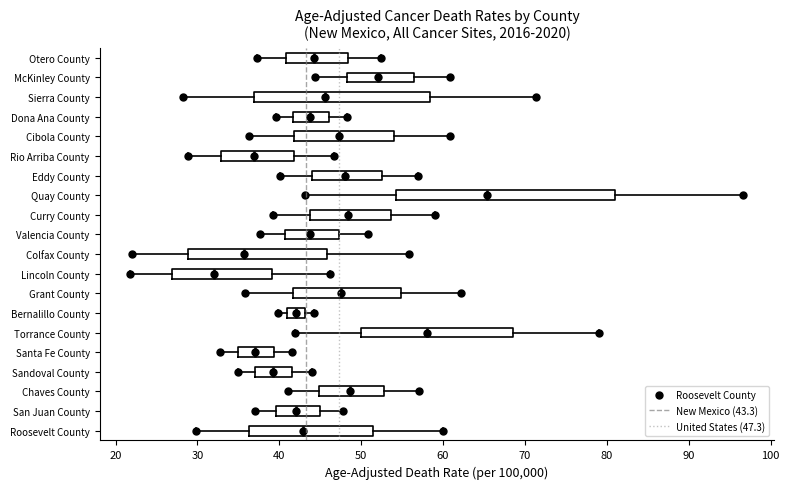

Where is the right edge of the box for Santa Fe County on the x-axis? The values are not printed on the chart, so give them approximately, as read against the axis.

39